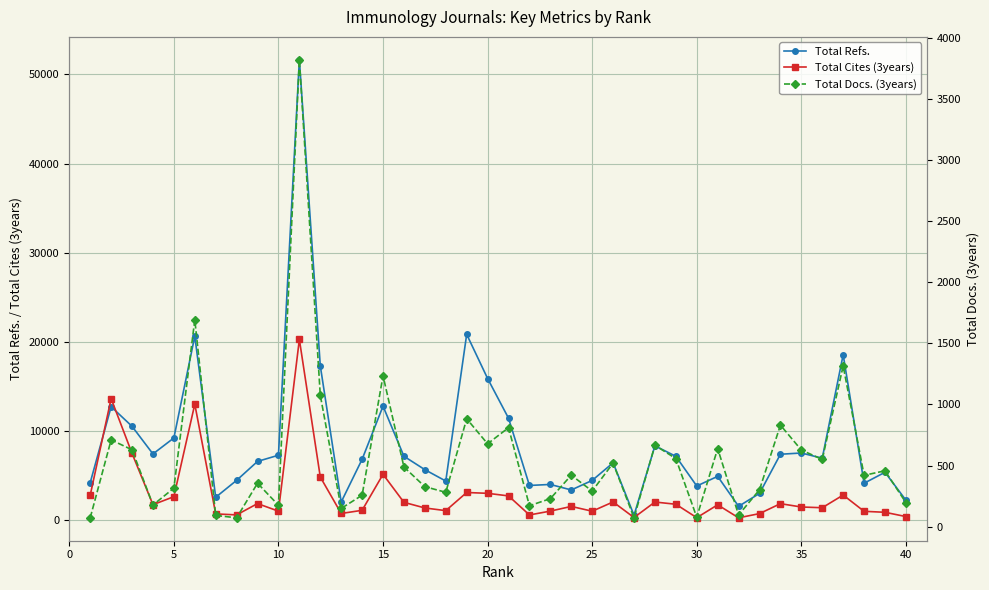

How many data points in Total Cites (3years) are less than 1671?

20